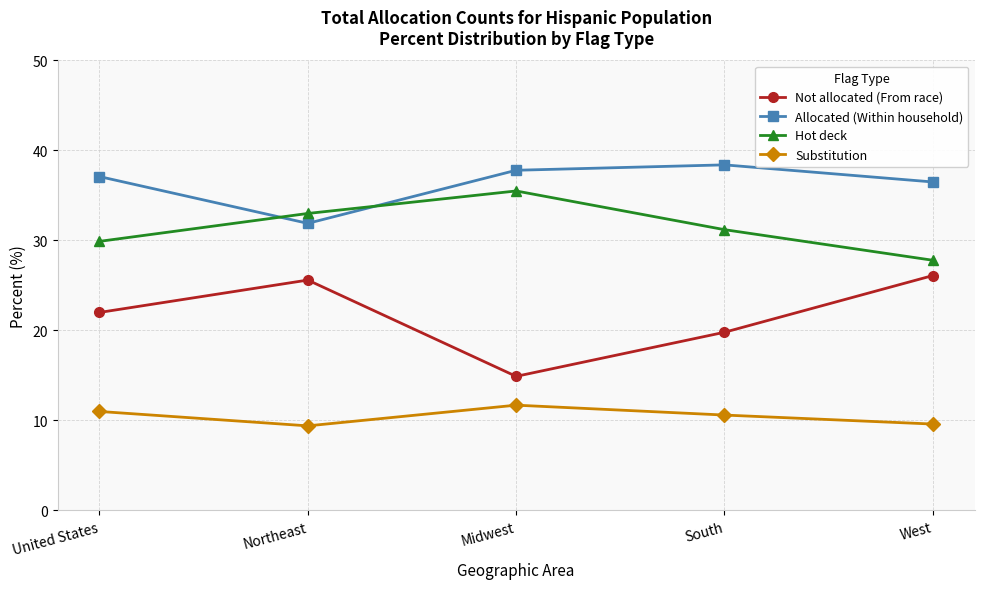

At how many categories does at least one series exceed 22?

5